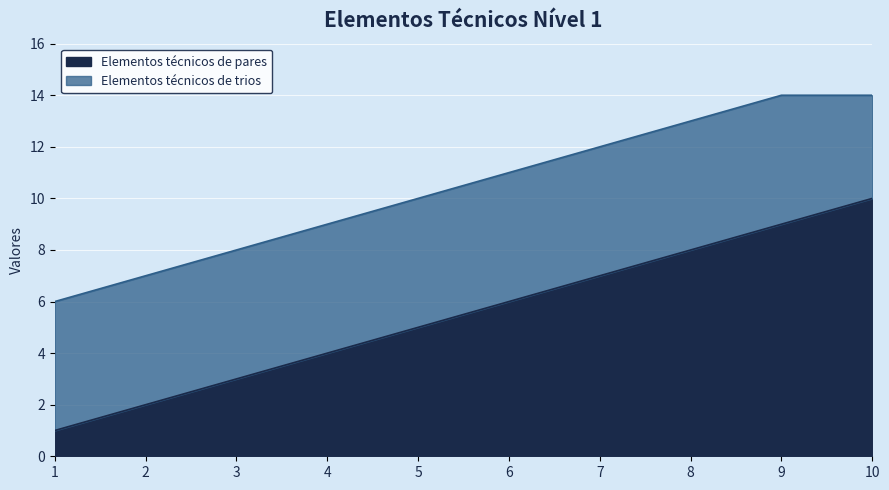

How many data points does each series have?

10